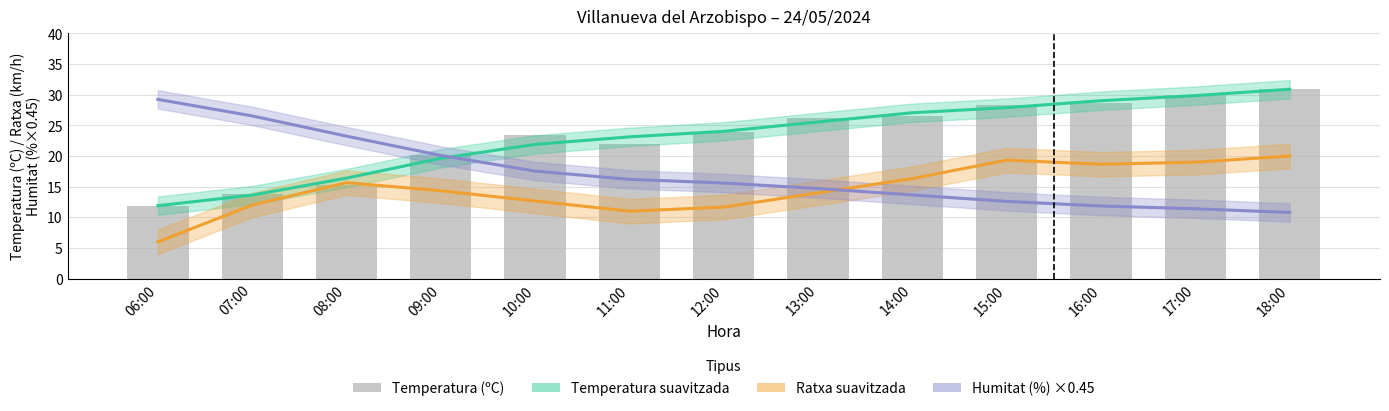

List the series in order of their peak value, highest first.

Temperatura suavitzada, Temperatura (ºC), Humitat (%) ×0.45, Ratxa suavitzada